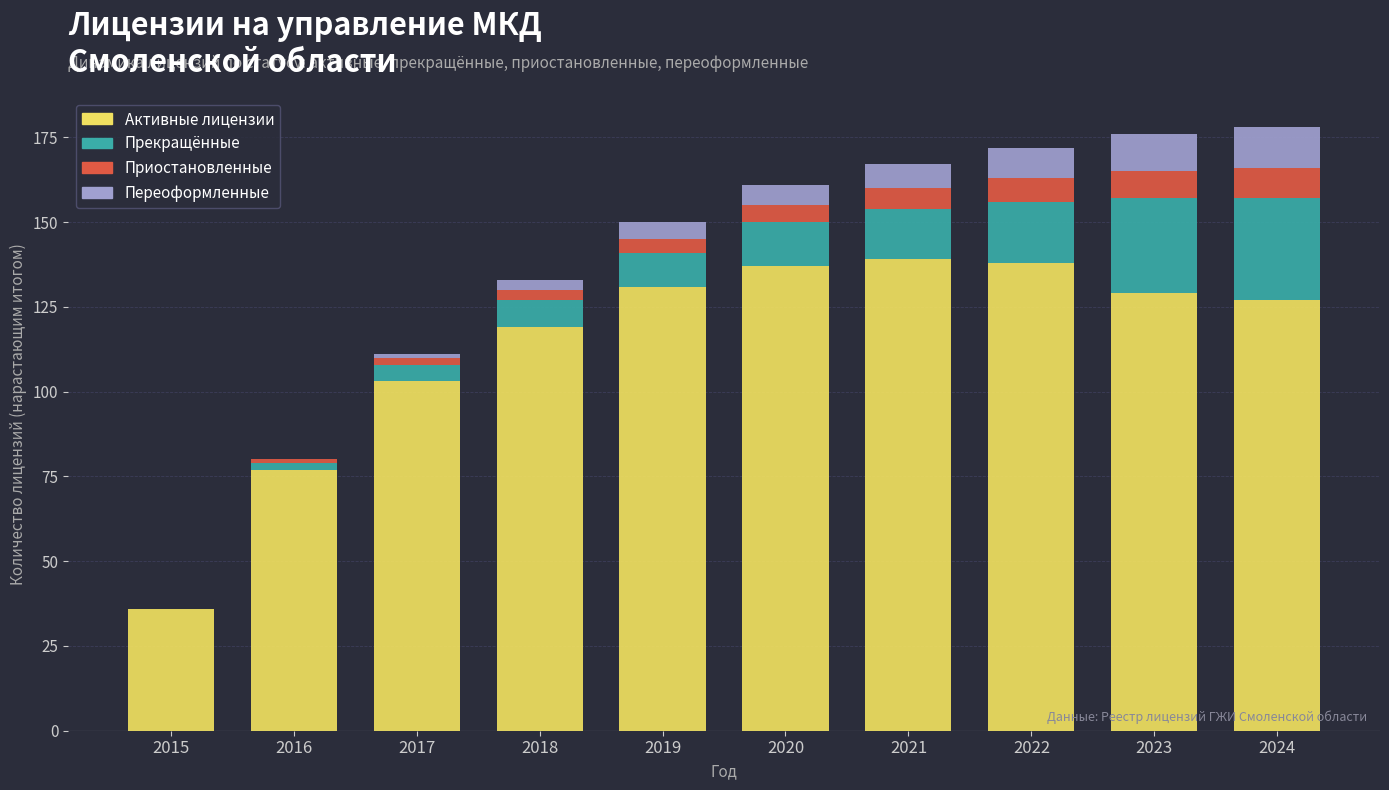

What are all the series names shown in the legend?

Активные лицензии, Прекращённые, Приостановленные, Переоформленные